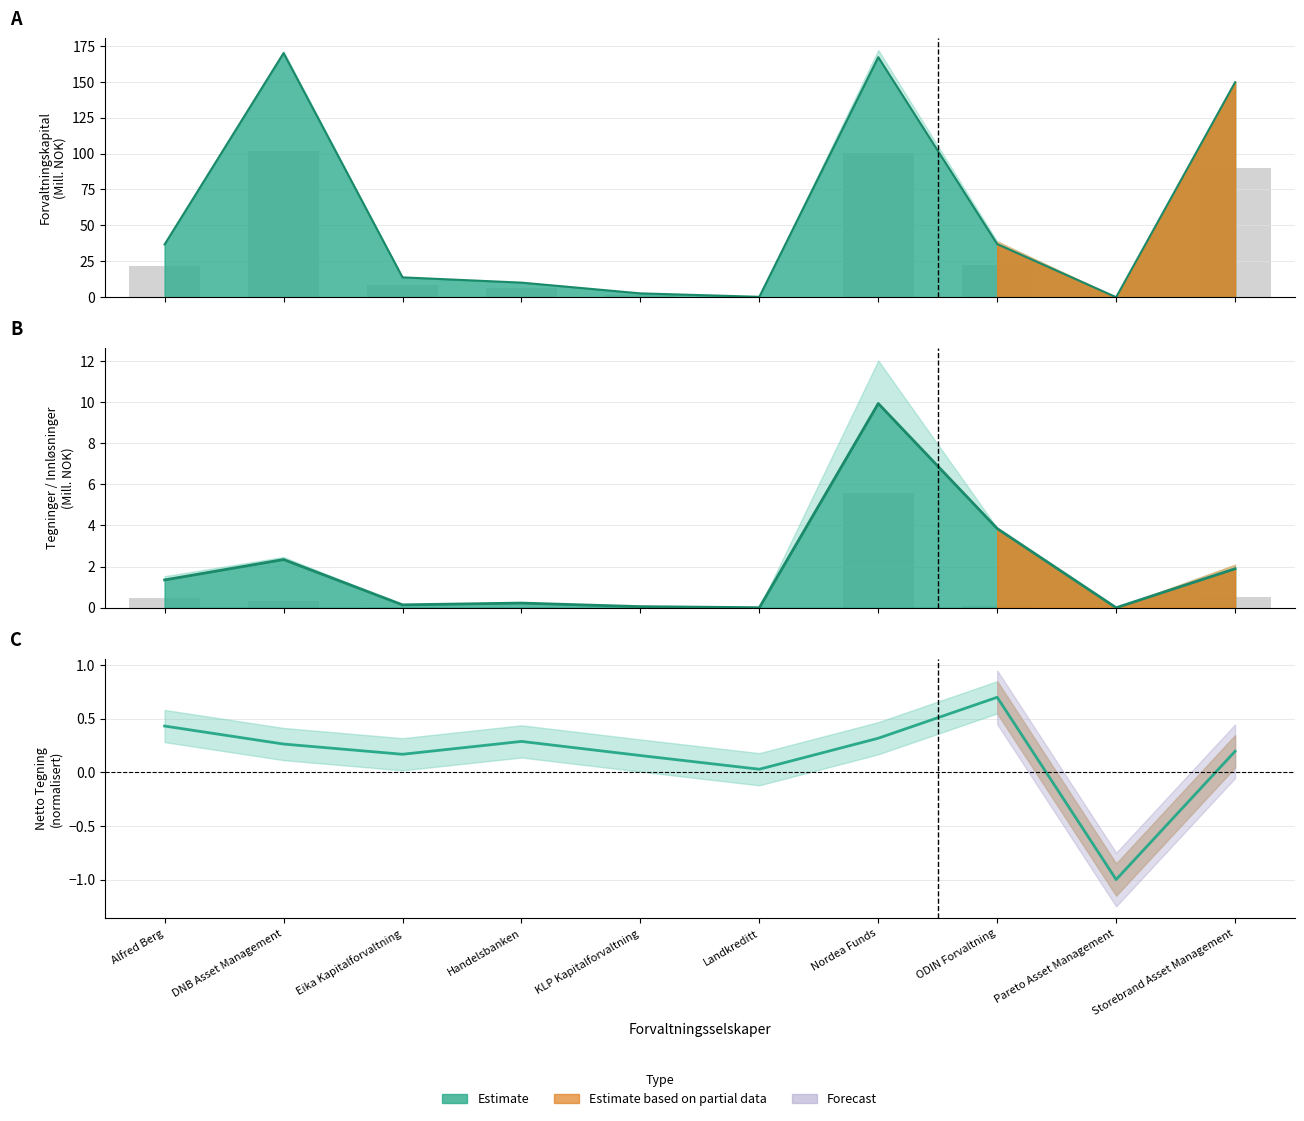

What is the change in value from Nordea Funds to ODIN Forvaltning?

+0.4